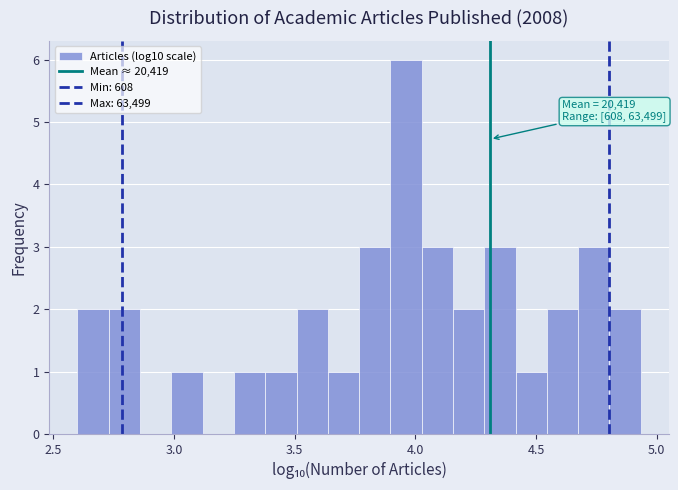

Around what value on the x-axis is the tallest bar? Give the approximate position of its centre, as read against the axis.

3.95